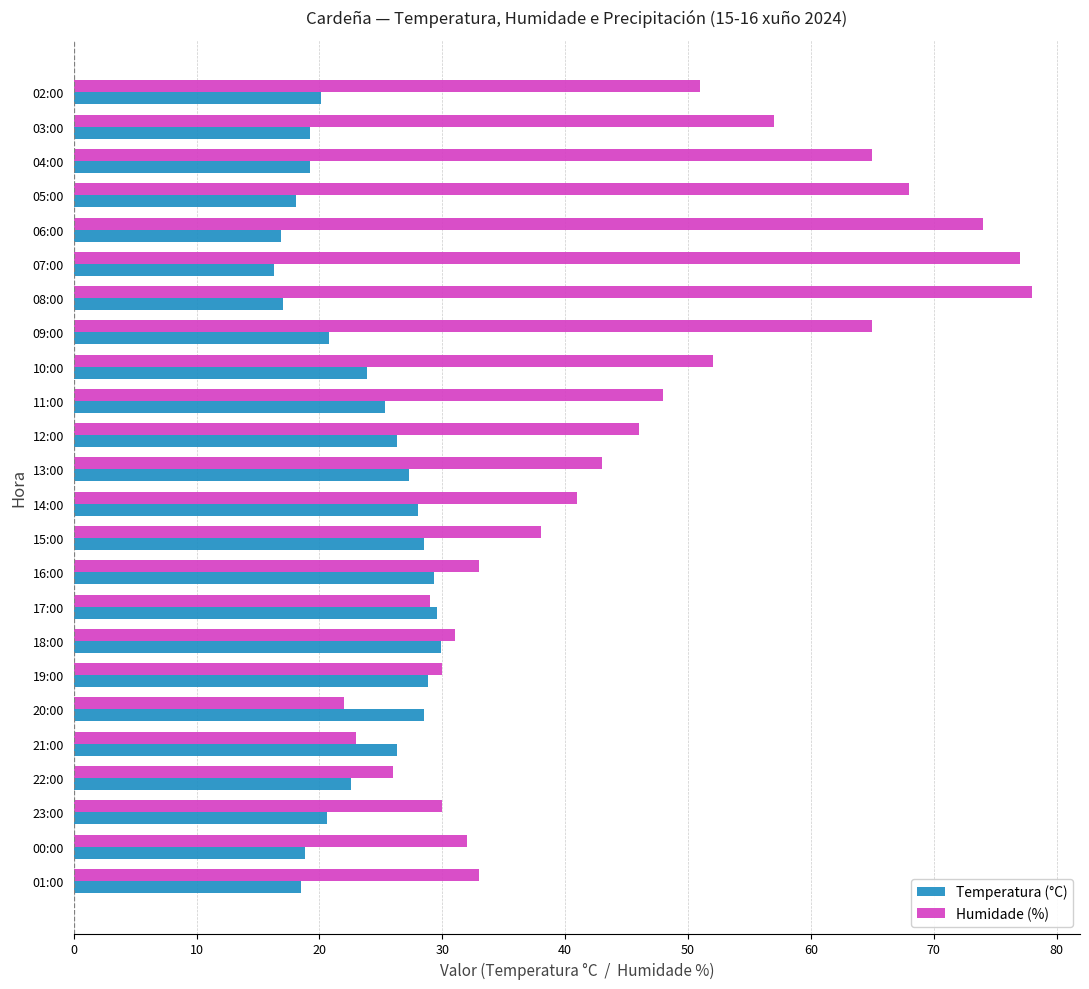

Which category has the lowest value in the Humidade (%) series?

20:00